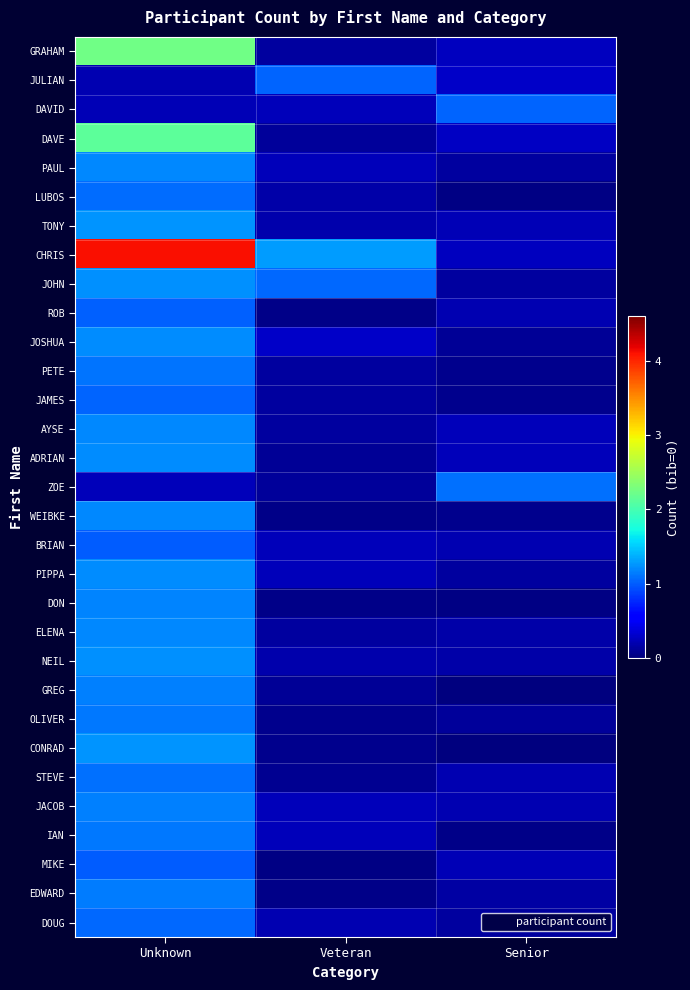

Reading left to right, transcribe all the data shown in this chart.

GRAHAM: Unknown=2.2	Veteran=0.1	Senior=0.3
JULIAN: Unknown=0.2	Veteran=1.0	Senior=0.3
DAVID: Unknown=0.2	Veteran=0.2	Senior=1.0
DAVE: Unknown=2.1	Veteran=0.1	Senior=0.3
PAUL: Unknown=1.2	Veteran=0.2	Senior=0.1
LUBOS: Unknown=1.1	Veteran=0.2	Senior=0.0
TONY: Unknown=1.2	Veteran=0.2	Senior=0.2
CHRIS: Unknown=4.1	Veteran=1.3	Senior=0.3
JOHN: Unknown=1.2	Veteran=1.1	Senior=0.1
ROB: Unknown=1.0	Veteran=0.0	Senior=0.2
JOSHUA: Unknown=1.2	Veteran=0.3	Senior=0.1
PETE: Unknown=1.1	Veteran=0.1	Senior=0.1
JAMES: Unknown=1.0	Veteran=0.1	Senior=0.1
AYSE: Unknown=1.2	Veteran=0.1	Senior=0.2
ADRIAN: Unknown=1.2	Veteran=0.1	Senior=0.2
ZOE: Unknown=0.2	Veteran=0.1	Senior=1.1
WEIBKE: Unknown=1.2	Veteran=0.0	Senior=0.1
BRIAN: Unknown=1.0	Veteran=0.2	Senior=0.2
PIPPA: Unknown=1.2	Veteran=0.2	Senior=0.1
DON: Unknown=1.2	Veteran=0.0	Senior=0.0
ELENA: Unknown=1.2	Veteran=0.1	Senior=0.2
NEIL: Unknown=1.2	Veteran=0.2	Senior=0.2
GREG: Unknown=1.2	Veteran=0.1	Senior=0.0
OLIVER: Unknown=1.1	Veteran=0.1	Senior=0.1
CONRAD: Unknown=1.3	Veteran=0.1	Senior=0.0
STEVE: Unknown=1.1	Veteran=0.1	Senior=0.2
JACOB: Unknown=1.2	Veteran=0.2	Senior=0.2
IAN: Unknown=1.1	Veteran=0.2	Senior=0.1
MIKE: Unknown=1.0	Veteran=0.0	Senior=0.2
EDWARD: Unknown=1.1	Veteran=0.0	Senior=0.2
DOUG: Unknown=1.0	Veteran=0.2	Senior=0.1